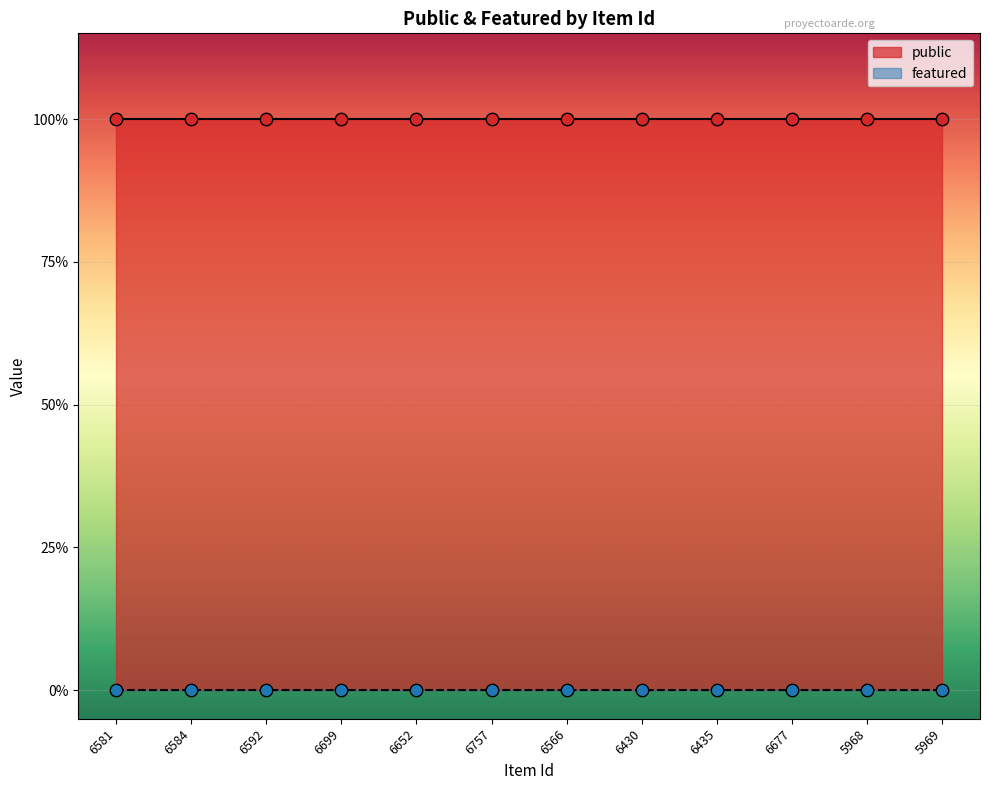

Which series has the largest Y range (max minus min)?

public